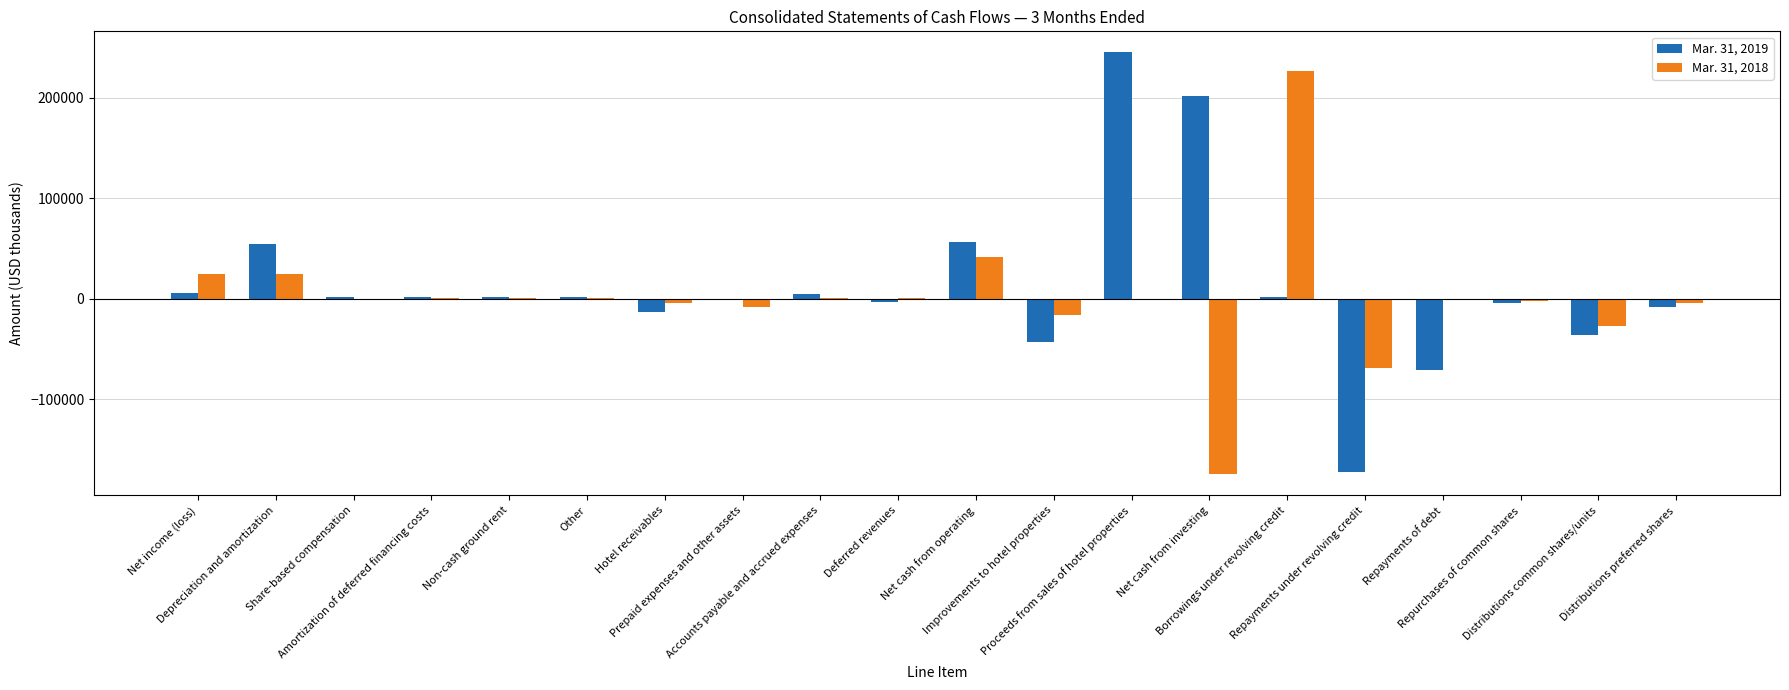

The Mar. 31, 2019 series shows 201746 at Net cash from investing. True or false?

True